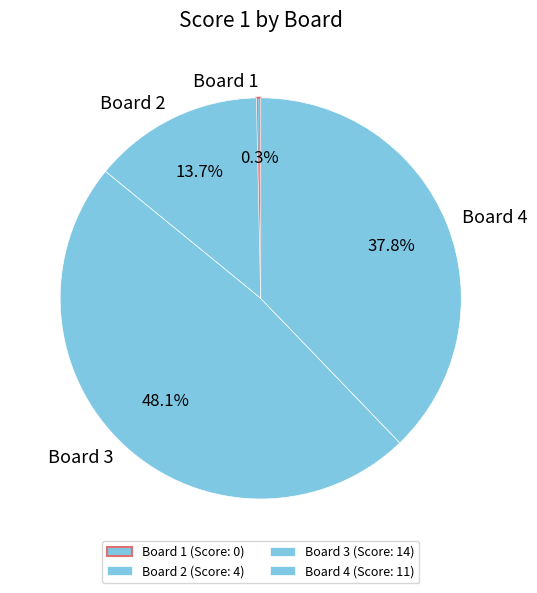

To the nearest percent, what percentage of the pie is Board 2?

14%